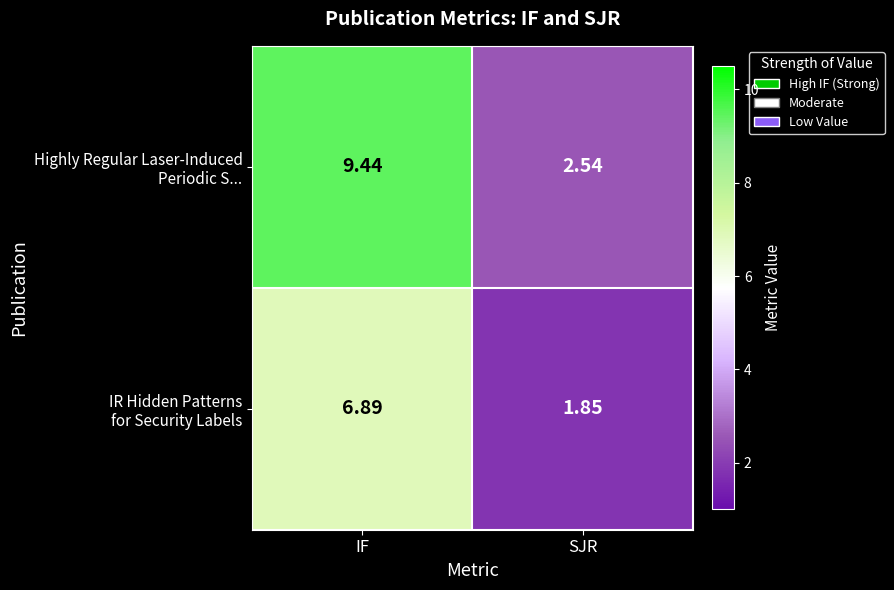

Which category has the highest value across all series?

IF